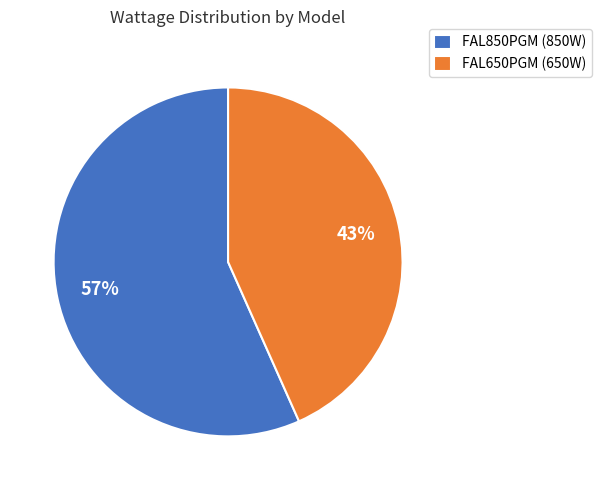

Does FAL850PGM account for over 50% of the chart?

Yes